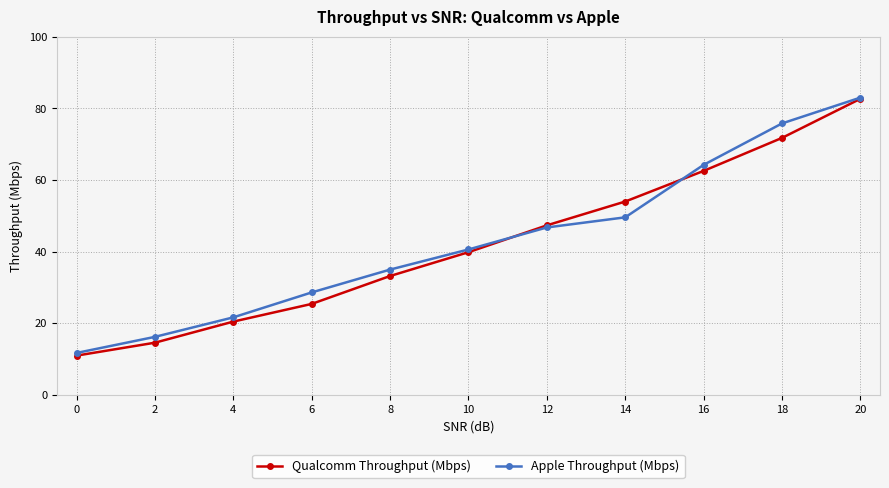

Where does the Apple Throughput (Mbps) series first go above 40?

10